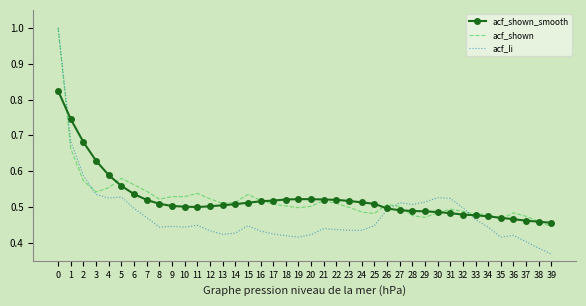

True or false: acf_shown has a value of 0.5 at 10.

True